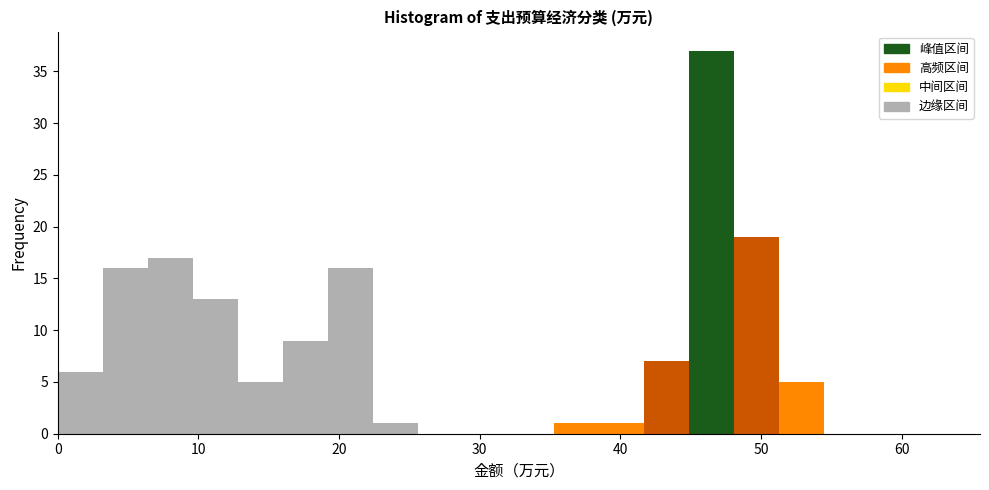

Around what value on the x-axis is the tallest bar? Give the approximate position of its centre, as read against the axis.

46